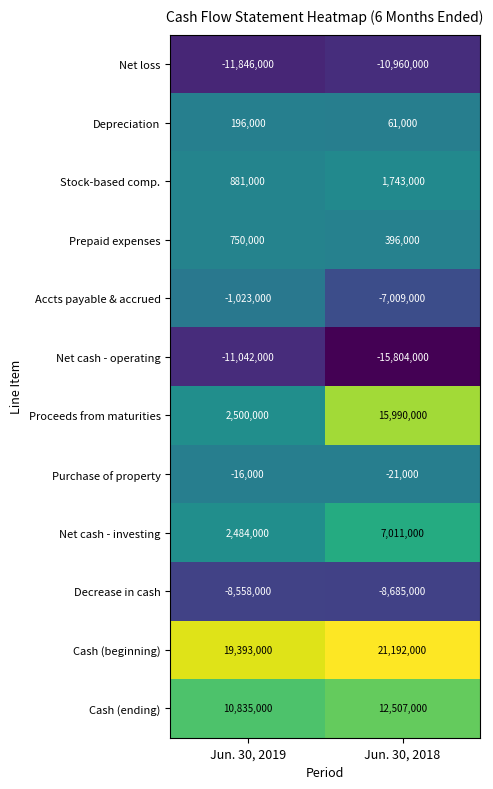

Which category has the highest value across all series?

Jun. 30, 2018